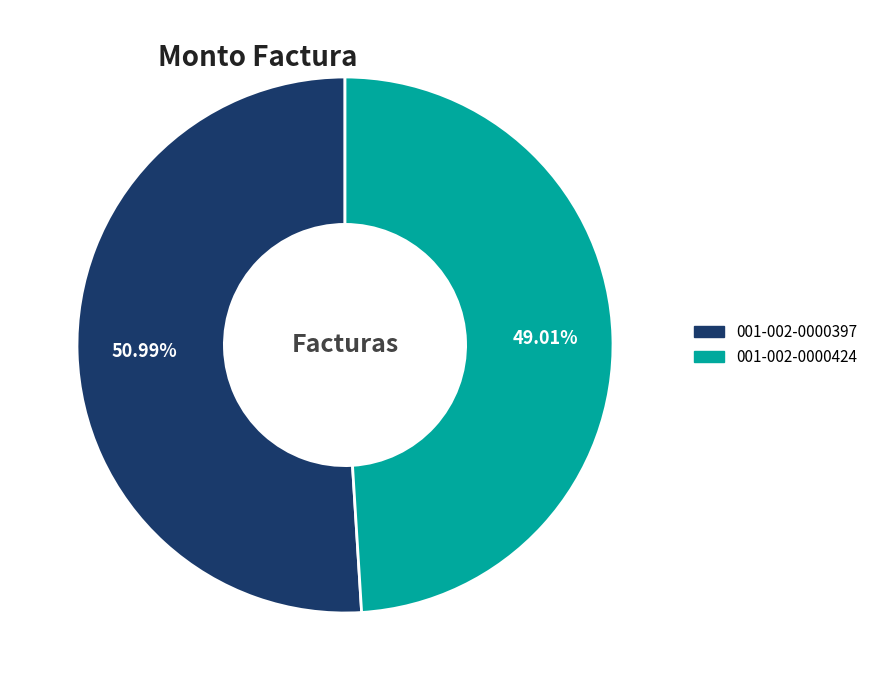

The 001-002-0000397 slice represents 57% of the pie. True or false?

False